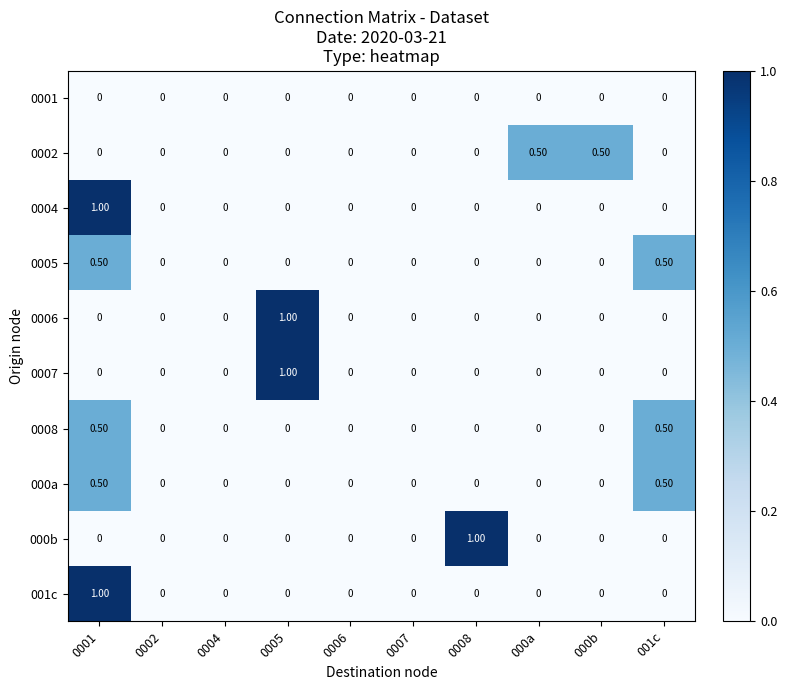

What is the total value across all series at 000b?

0.5